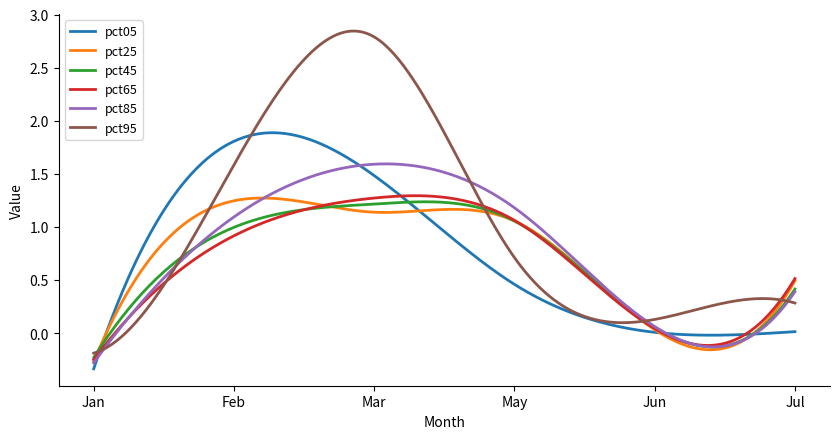

How many lines are shown in the chart?

6